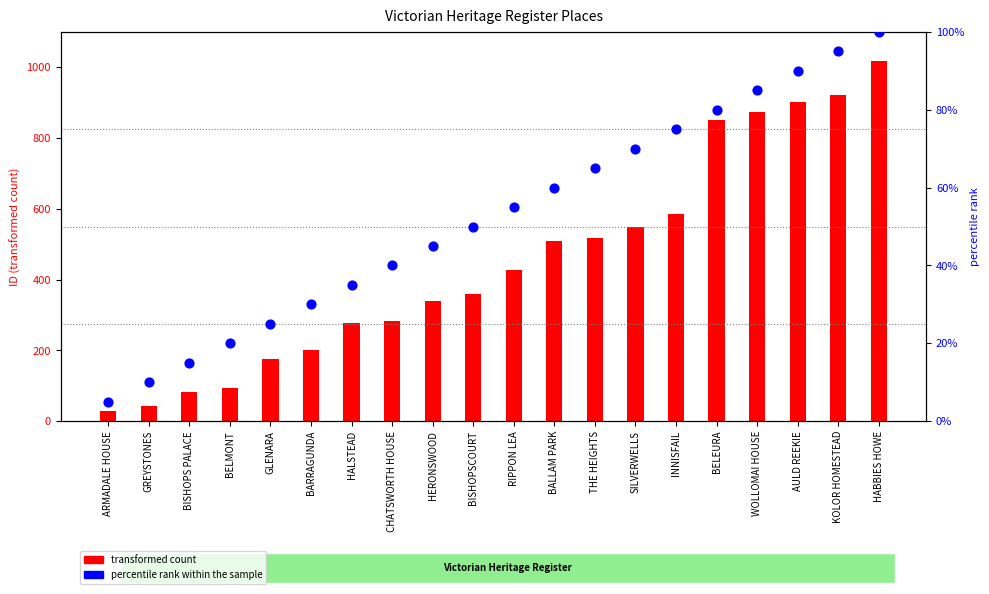

What are all the series names shown in the legend?

transformed count, percentile rank within the sample